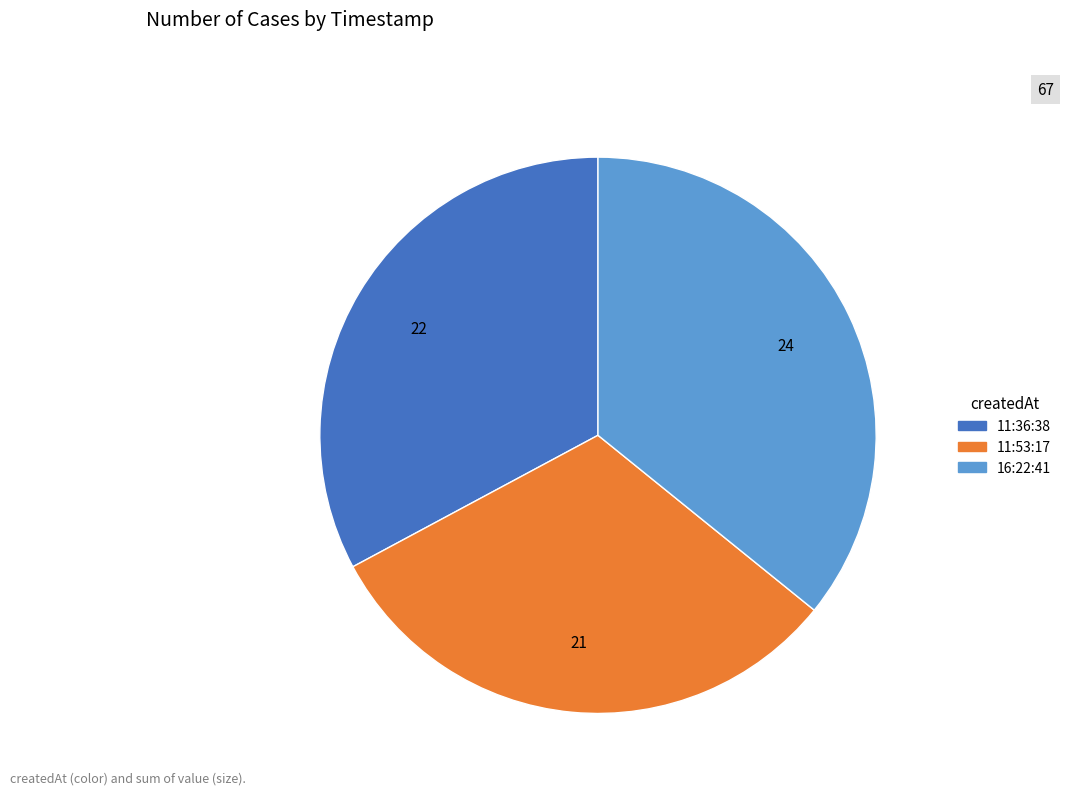

Count the number of slices in the pie.

3